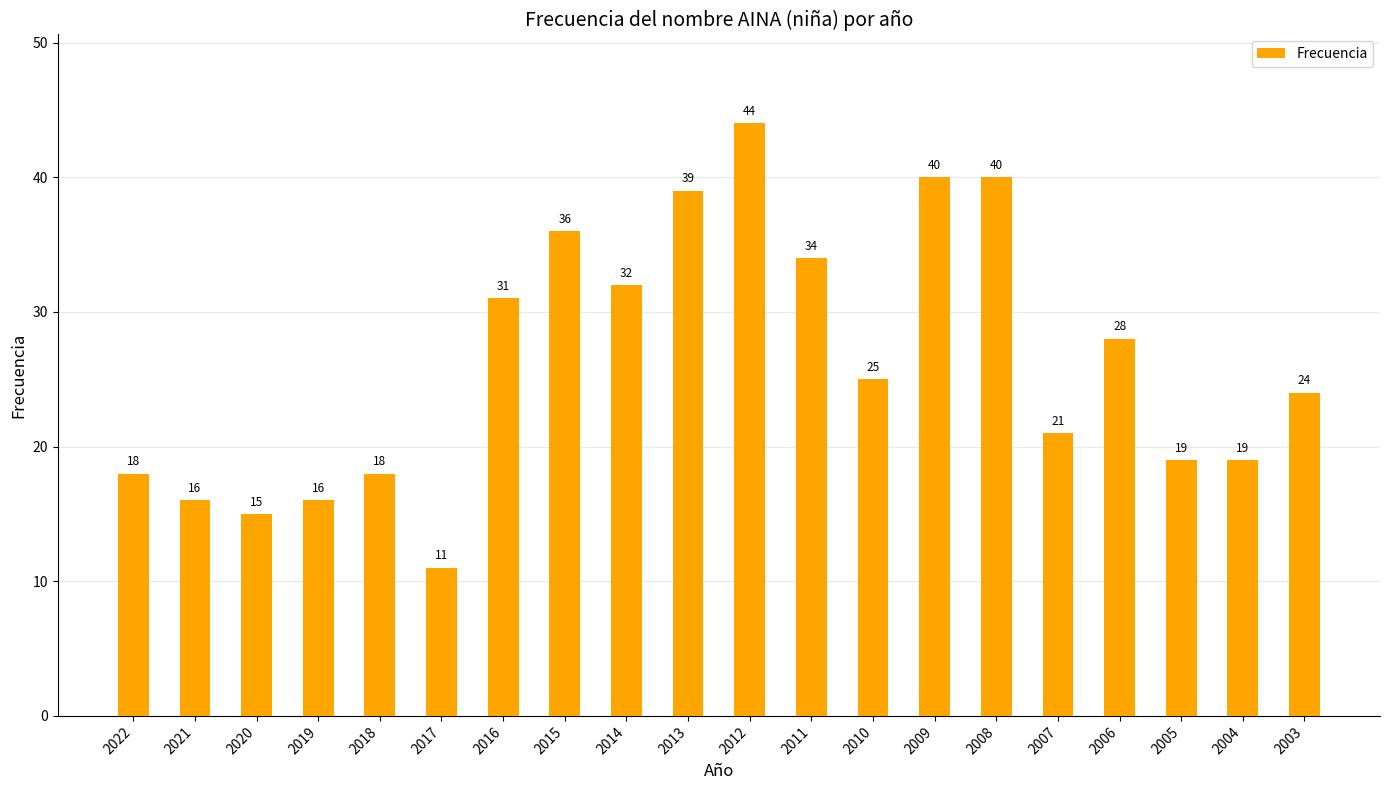

Reading left to right, transcribe all the data shown in this chart.

2022=18	2021=16	2020=15	2019=16	2018=18	2017=11	2016=31	2015=36	2014=32	2013=39	2012=44	2011=34	2010=25	2009=40	2008=40	2007=21	2006=28	2005=19	2004=19	2003=24